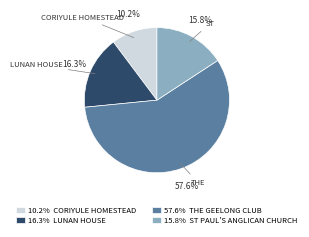

Does any single category account for the majority?

Yes